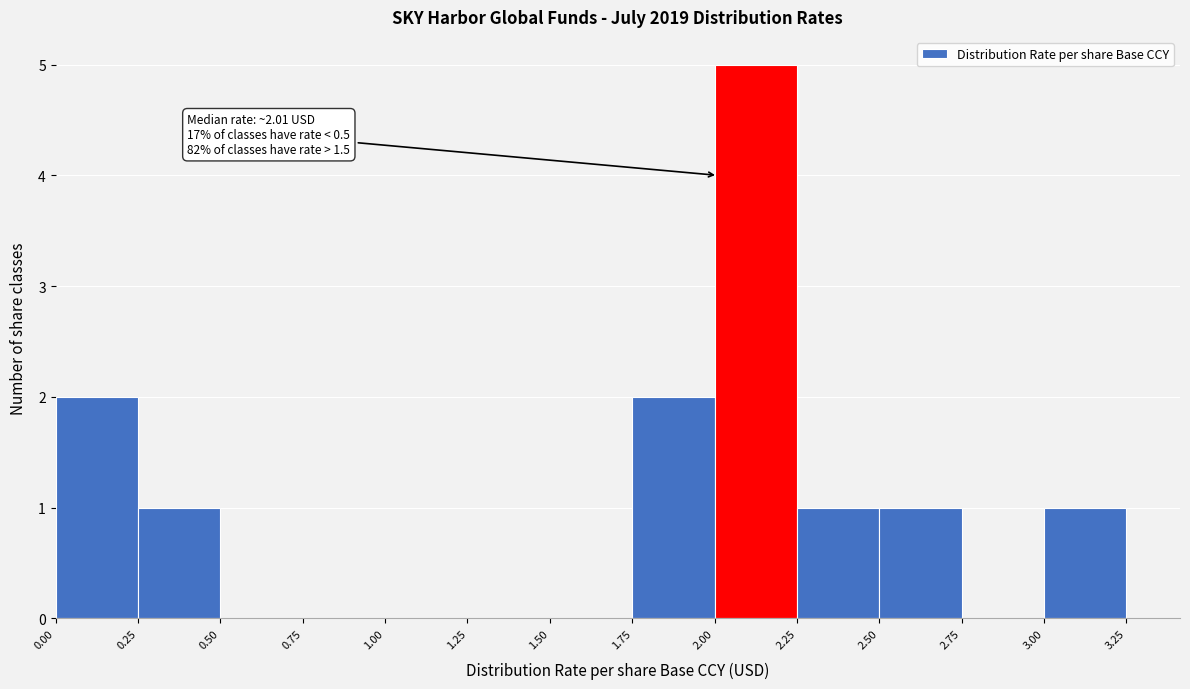

Which range on the x-axis has the tallest bar?

2.00 to 2.25